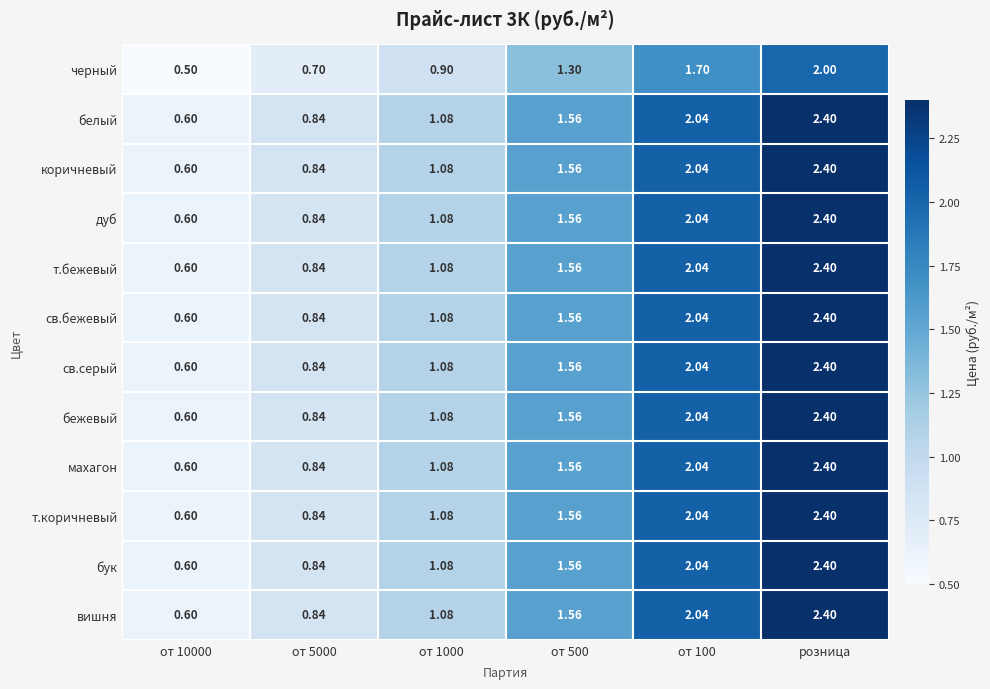

Is the value of бук at от 10000 greater than the value of черный at от 10000?

Yes